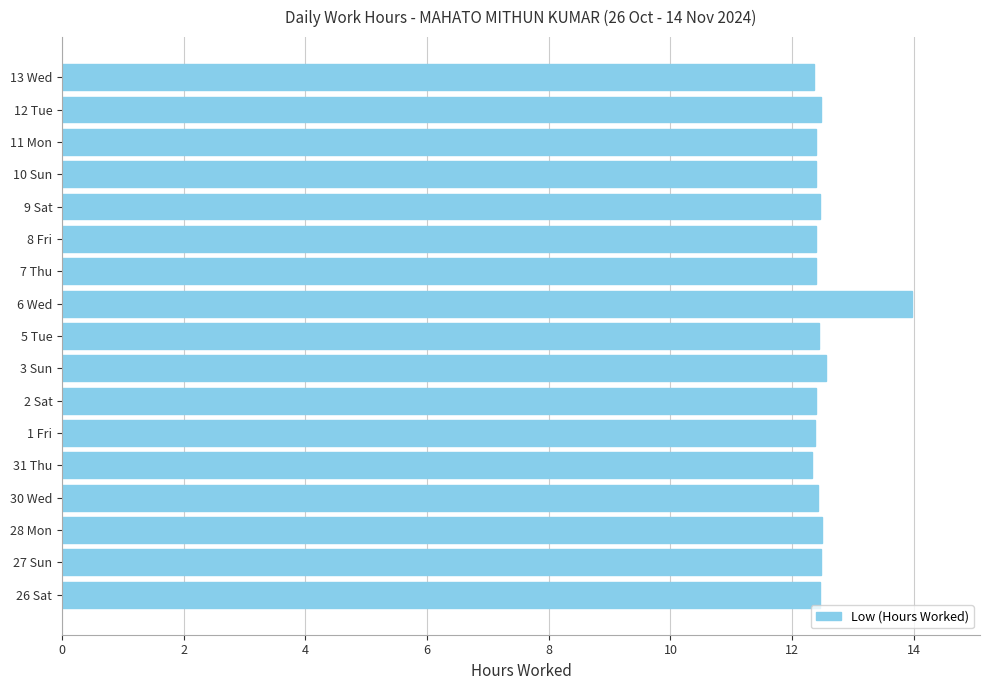

How many values are between 12 and 13?

16